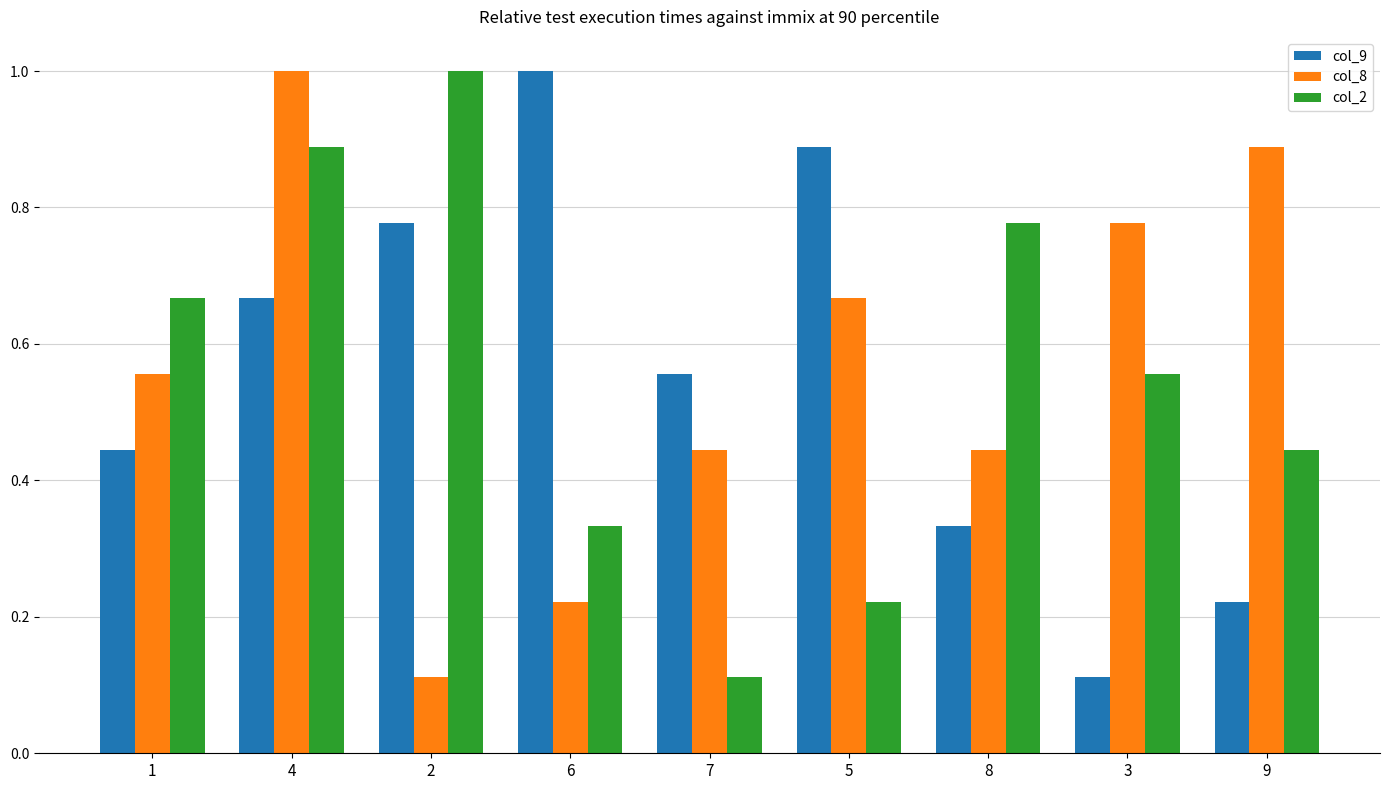

Where is col_9 nearest to the value 0?

3